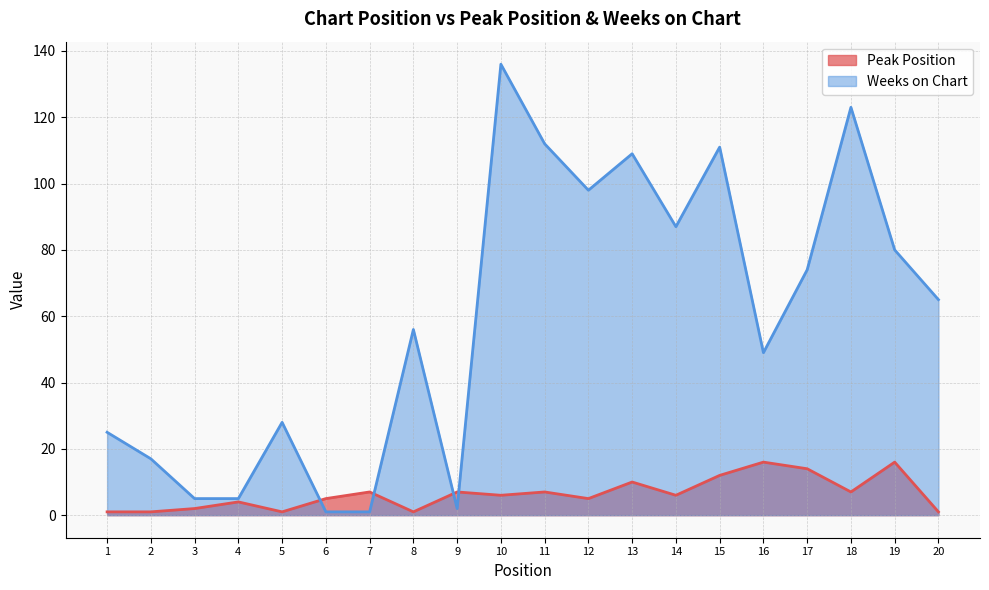

At which category is the sum across all series the highest?

10